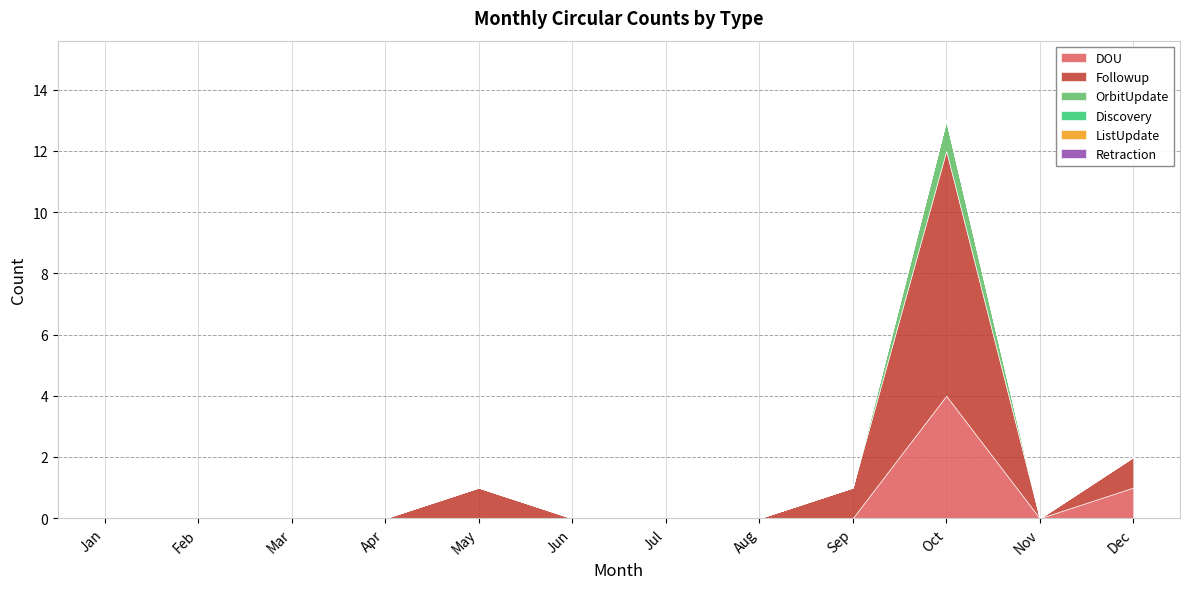

Reading left to right, what are all the values shown in this chart?

DOU: Jan=0	Feb=0	Mar=0	Apr=0	May=0	Jun=0	Jul=0	Aug=0	Sep=0	Oct=4	Nov=0	Dec=1
Followup: Jan=0	Feb=0	Mar=0	Apr=0	May=1	Jun=0	Jul=0	Aug=0	Sep=1	Oct=8	Nov=0	Dec=1
OrbitUpdate: Jan=0	Feb=0	Mar=0	Apr=0	May=0	Jun=0	Jul=0	Aug=0	Sep=0	Oct=1	Nov=0	Dec=0
Discovery: Jan=0	Feb=0	Mar=0	Apr=0	May=0	Jun=0	Jul=0	Aug=0	Sep=0	Oct=0	Nov=0	Dec=0
ListUpdate: Jan=0	Feb=0	Mar=0	Apr=0	May=0	Jun=0	Jul=0	Aug=0	Sep=0	Oct=0	Nov=0	Dec=0
Retraction: Jan=0	Feb=0	Mar=0	Apr=0	May=0	Jun=0	Jul=0	Aug=0	Sep=0	Oct=0	Nov=0	Dec=0